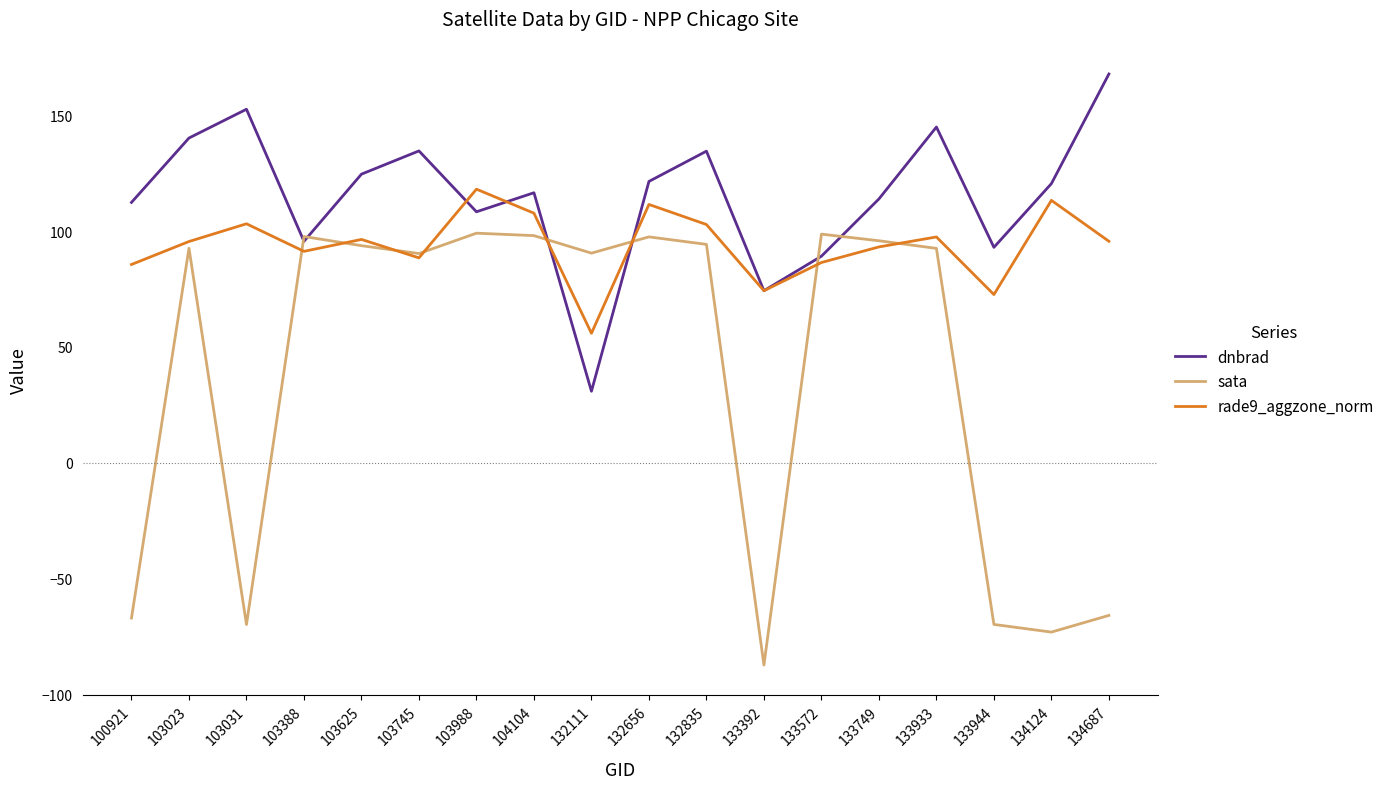

How many negative values does the sata series have?

6